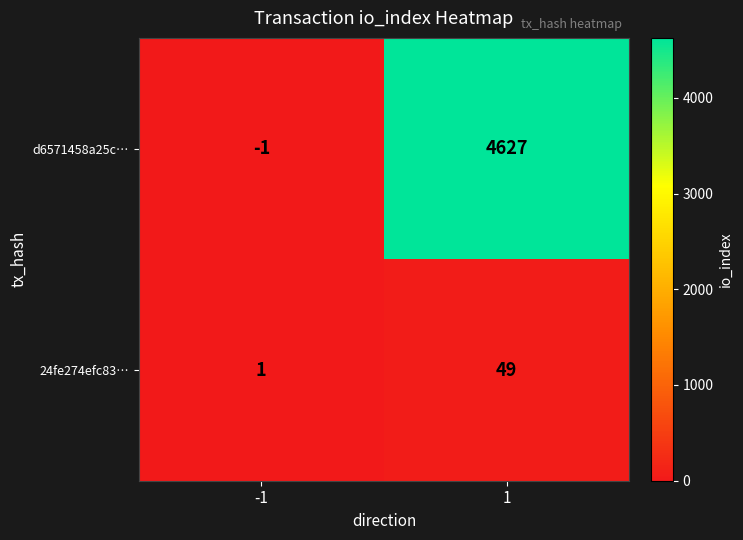

What is the maximum value for d6571458a25c…?

4627